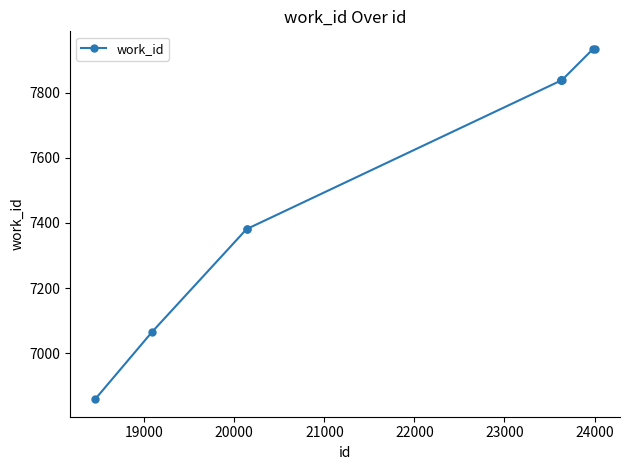

What is the difference between the second highest and minimum values?

1075